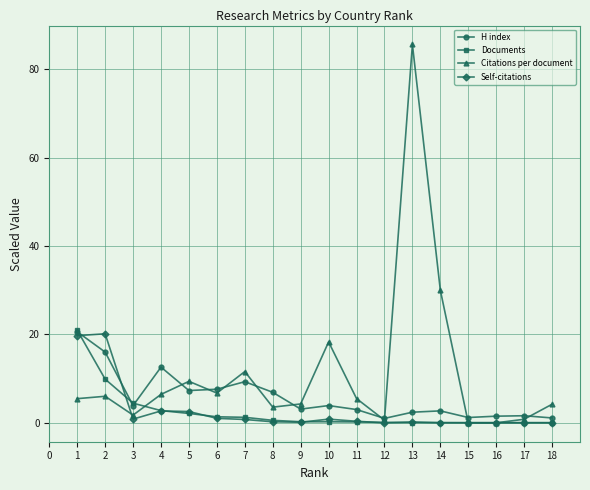

What is the total value across all series at 1?

66.7